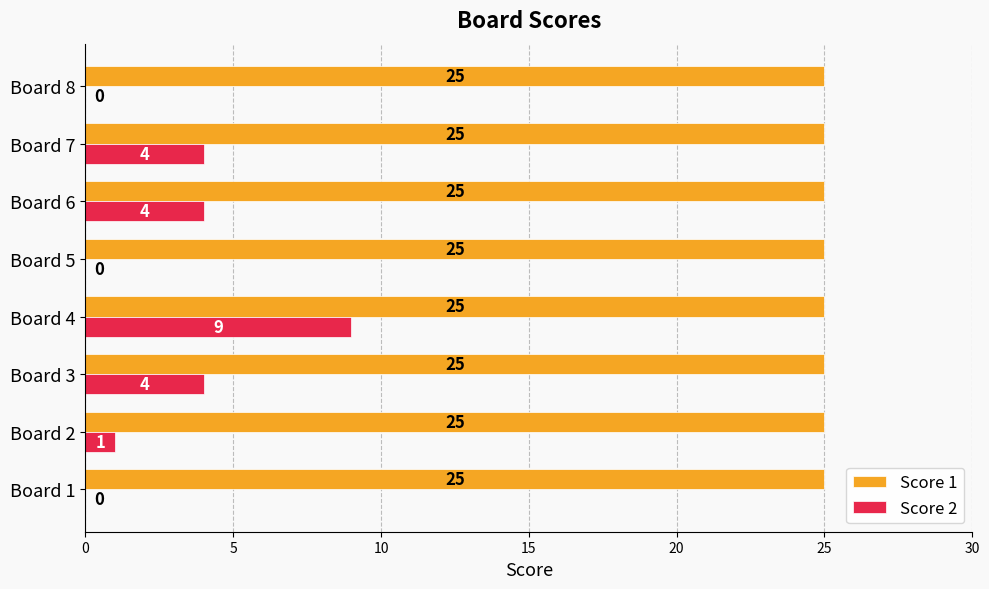

Read the Score 1 value at Board 2.

25